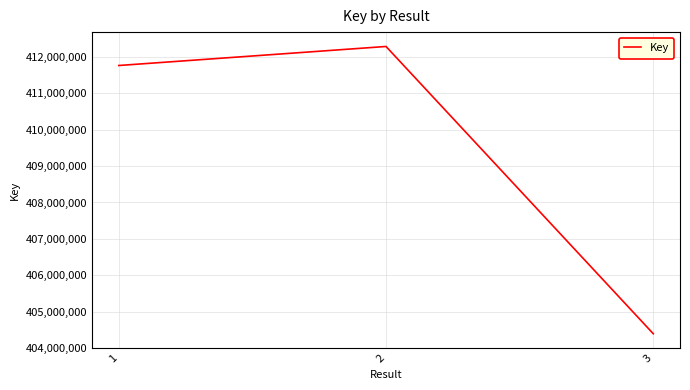

Rank the categories by value from highest to lowest.

2, 1, 3